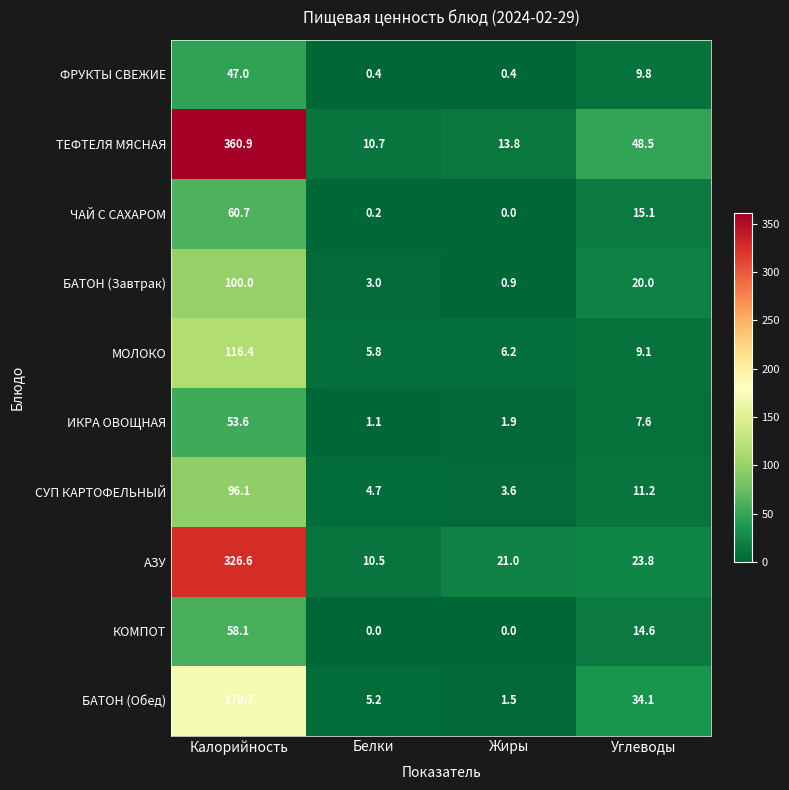

Which category has the highest value across all series?

Калорийность